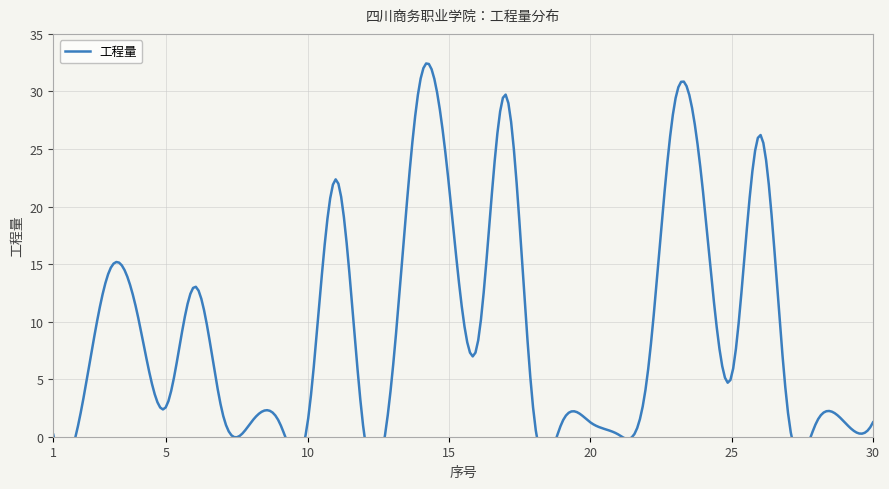

Does the chart display data point markers on the line(s)?

No